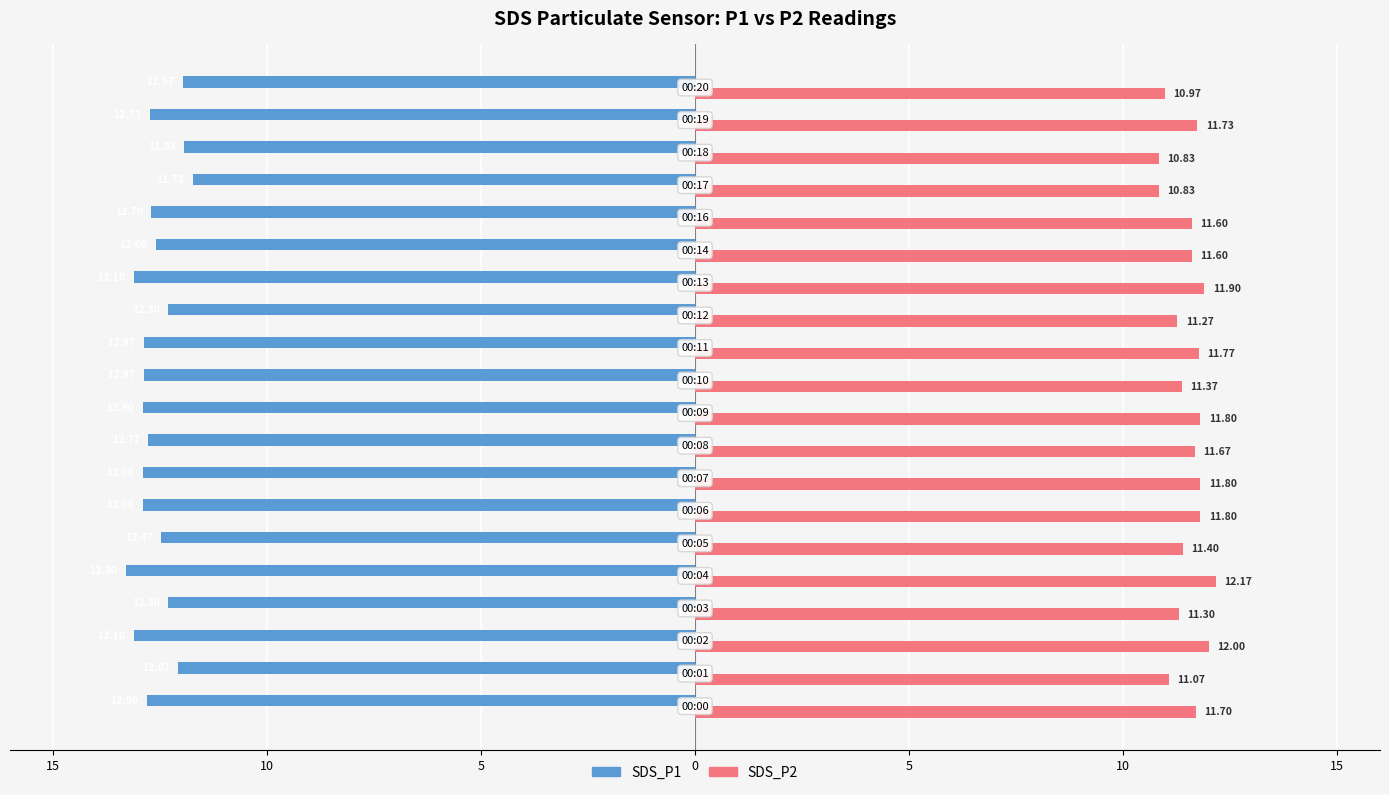

What are all the series names shown in the legend?

SDS_P1, SDS_P2